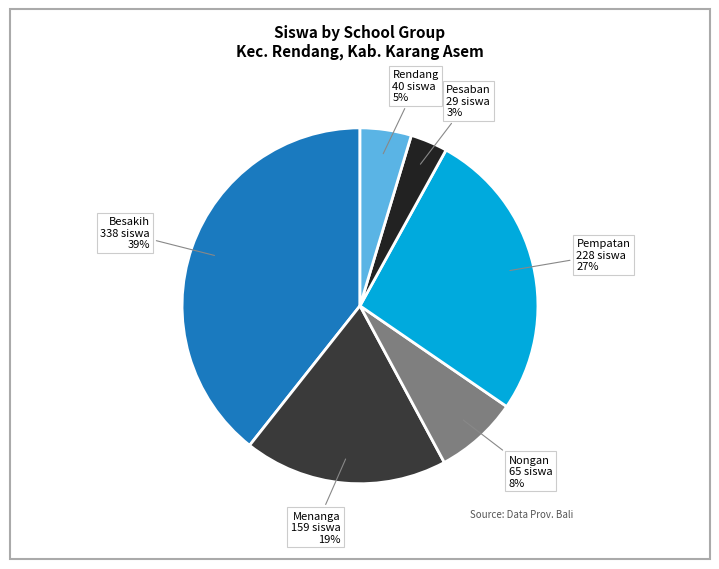

Does any single category account for the majority?

No